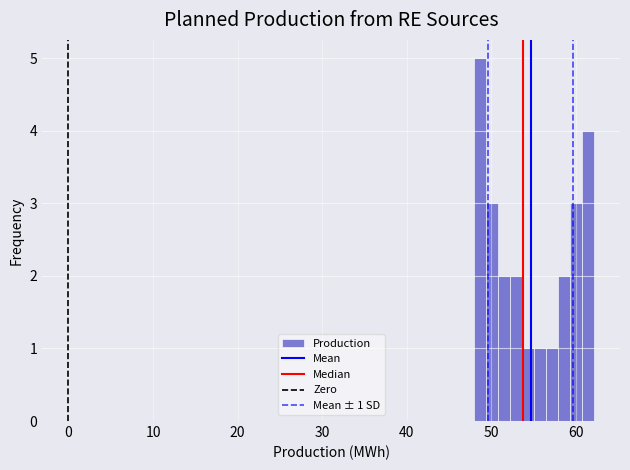

Read against the x-axis, roughly where is the centre of the tallest bar?

49